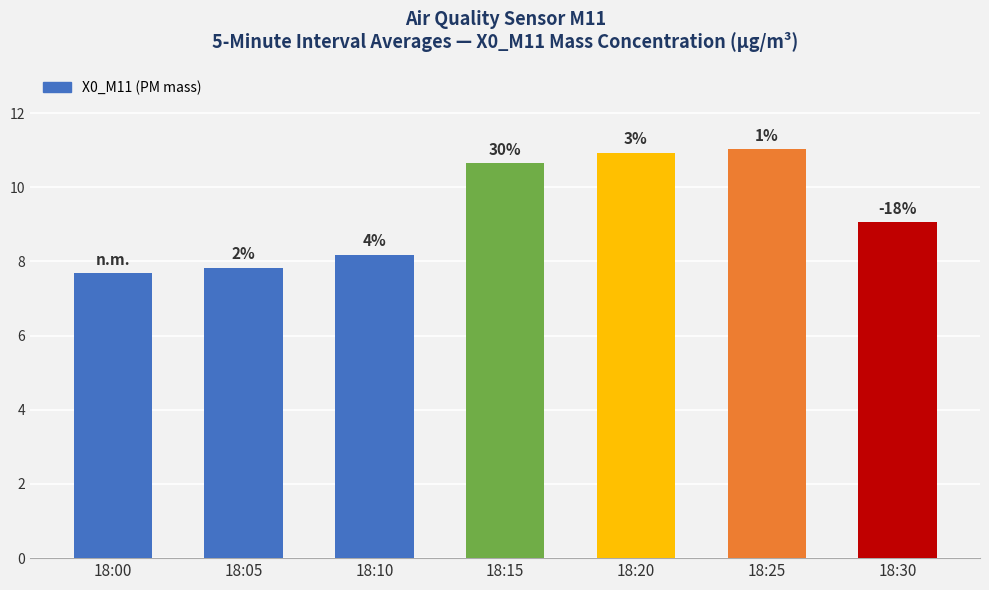

The chart shows a value of 8.2 at 18:10. True or false?

True